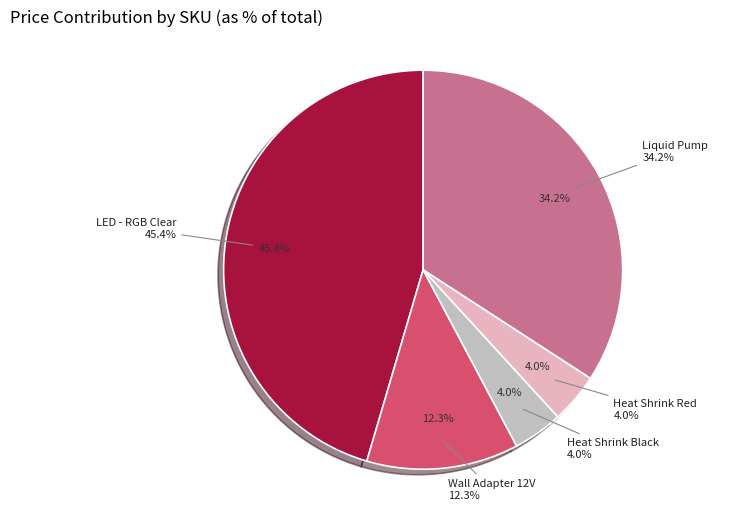

Which slice is the largest?

COM-10819
LED - RGB Clear